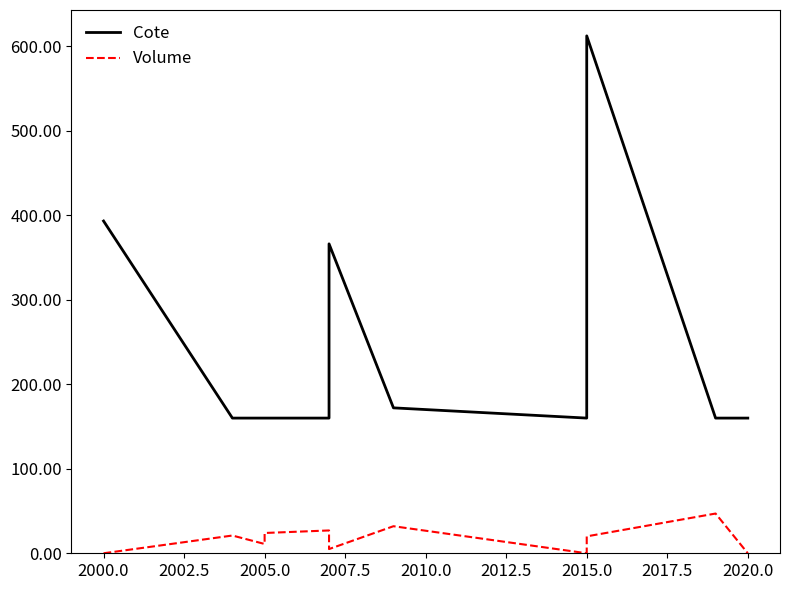

Which series has the largest total across all categories?

Cote